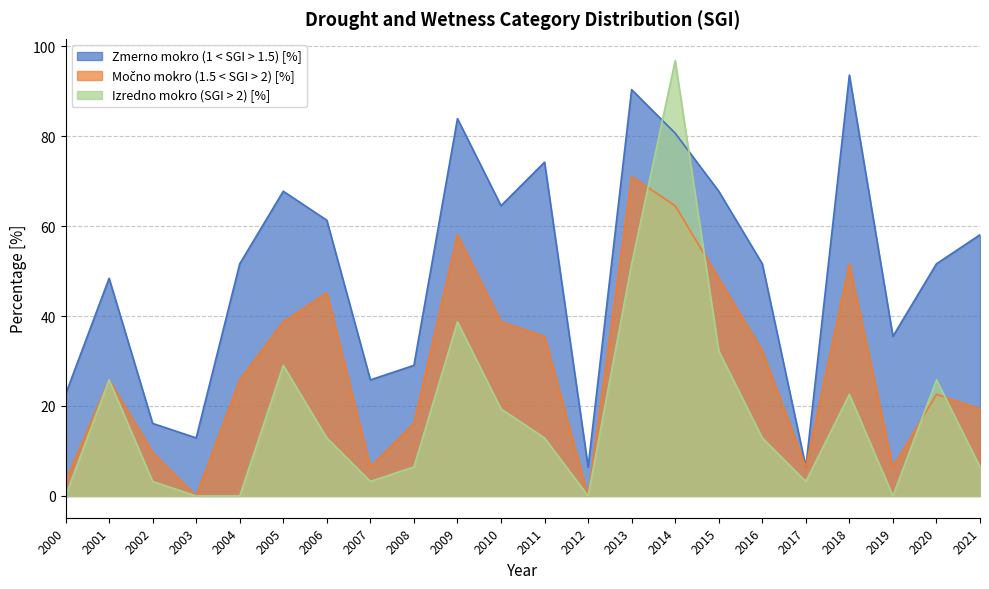

How many interior local valleys does the Zmerno mokro (1 < SGI > 1.5) [%] series have?

6